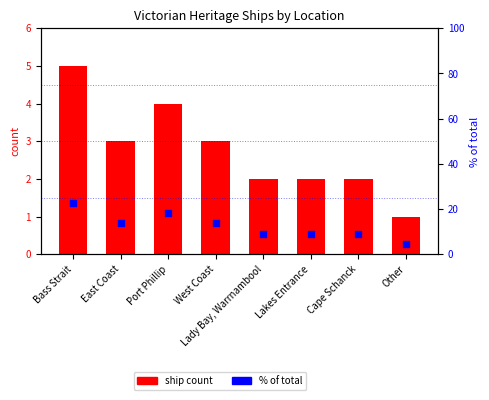

What is the total value across all series at Bass Strait?

27.7